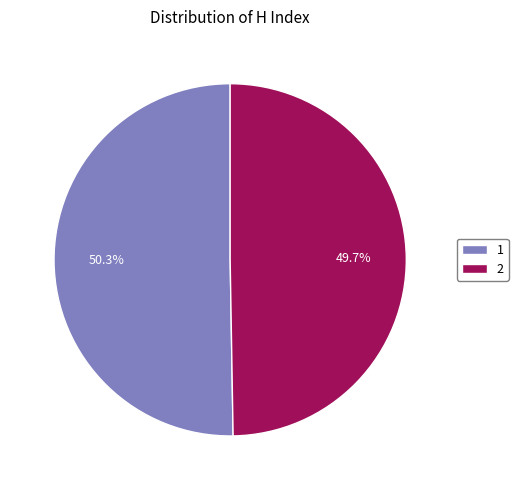

How many slices are in this pie chart?

2